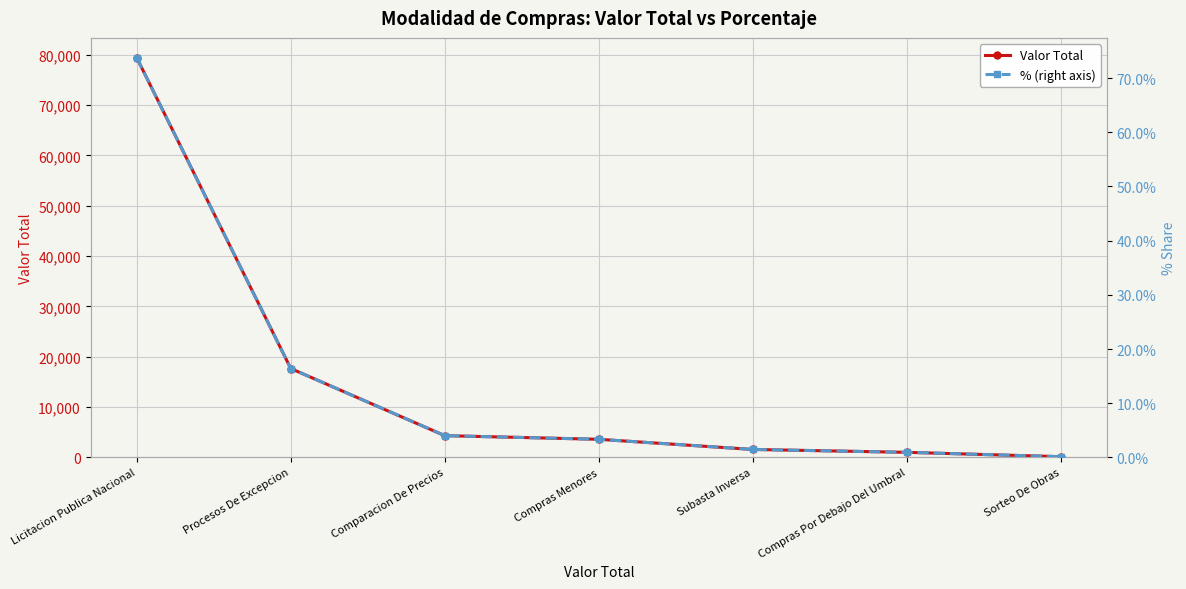

What is the label of the 6th point from the left?

Compras Por Debajo Del Umbral